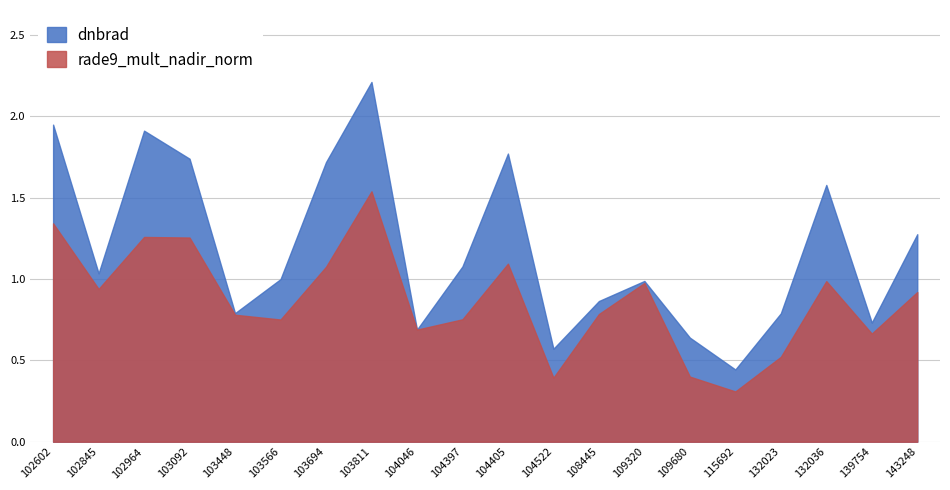

The rade9_mult_nadir_norm series shows 0.8 at 108445. True or false?

True